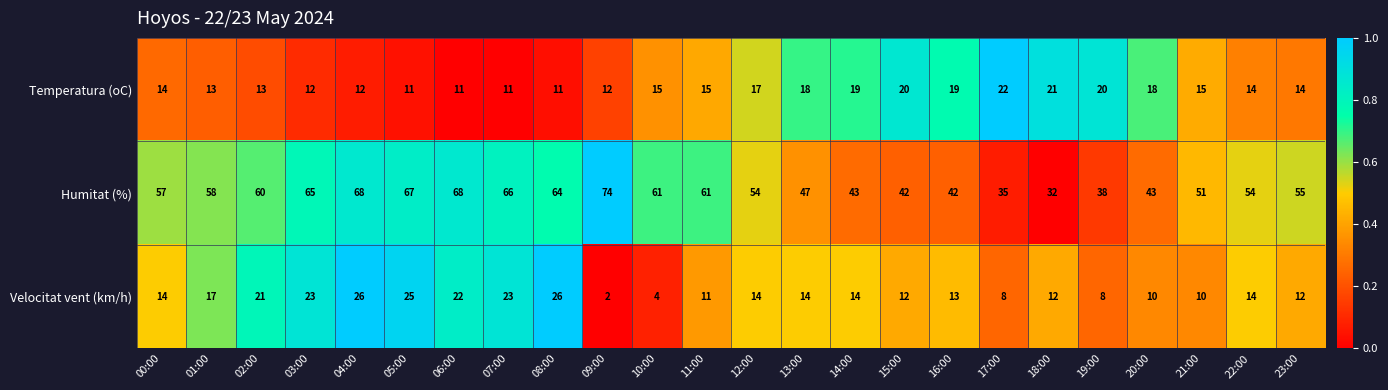

How many series are shown in this chart?

3